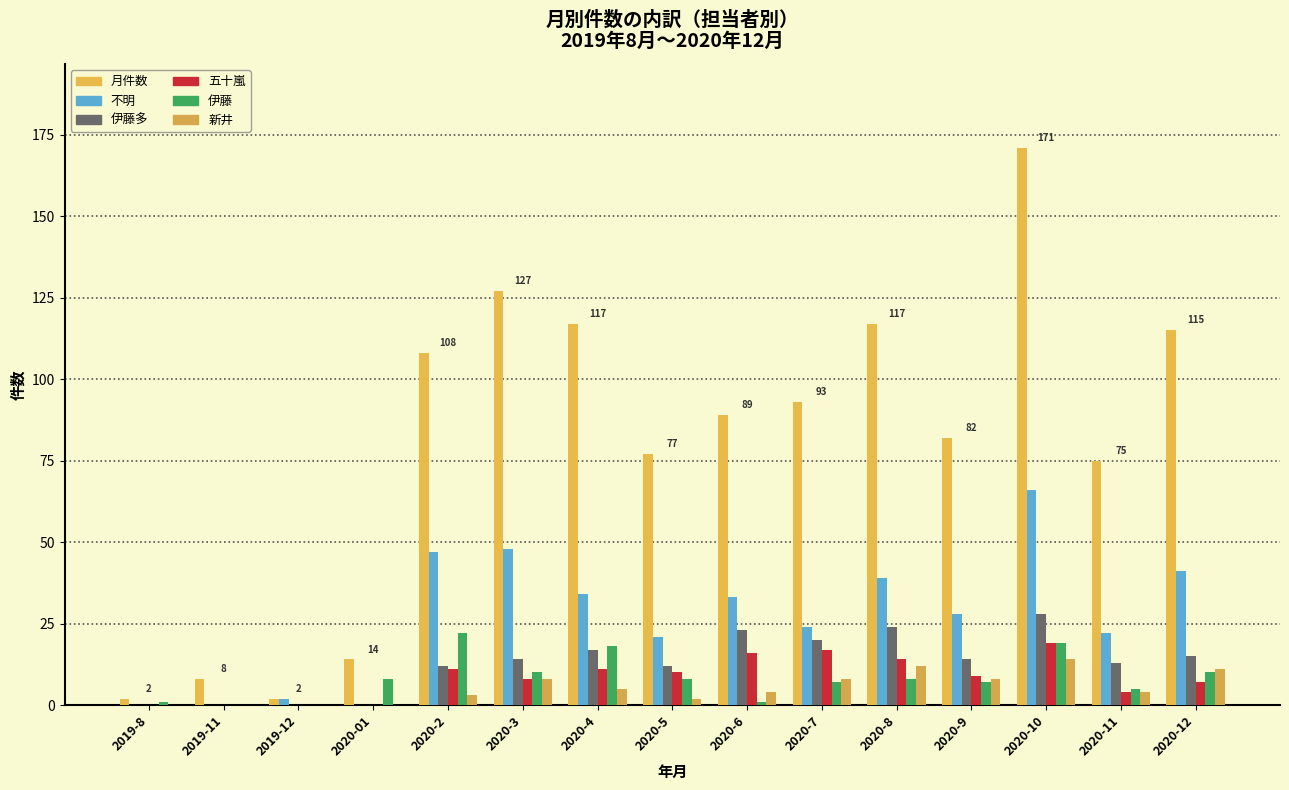

Count the number of data series in this chart.

6